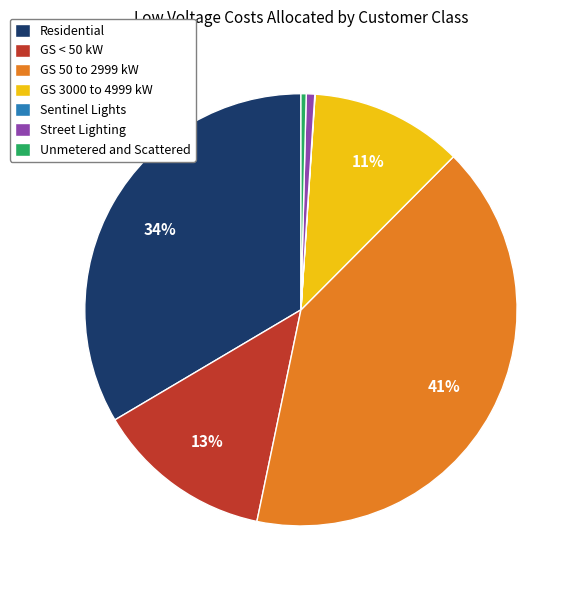

To the nearest percent, what percentage of the pie is GS < 50 kW?

13%